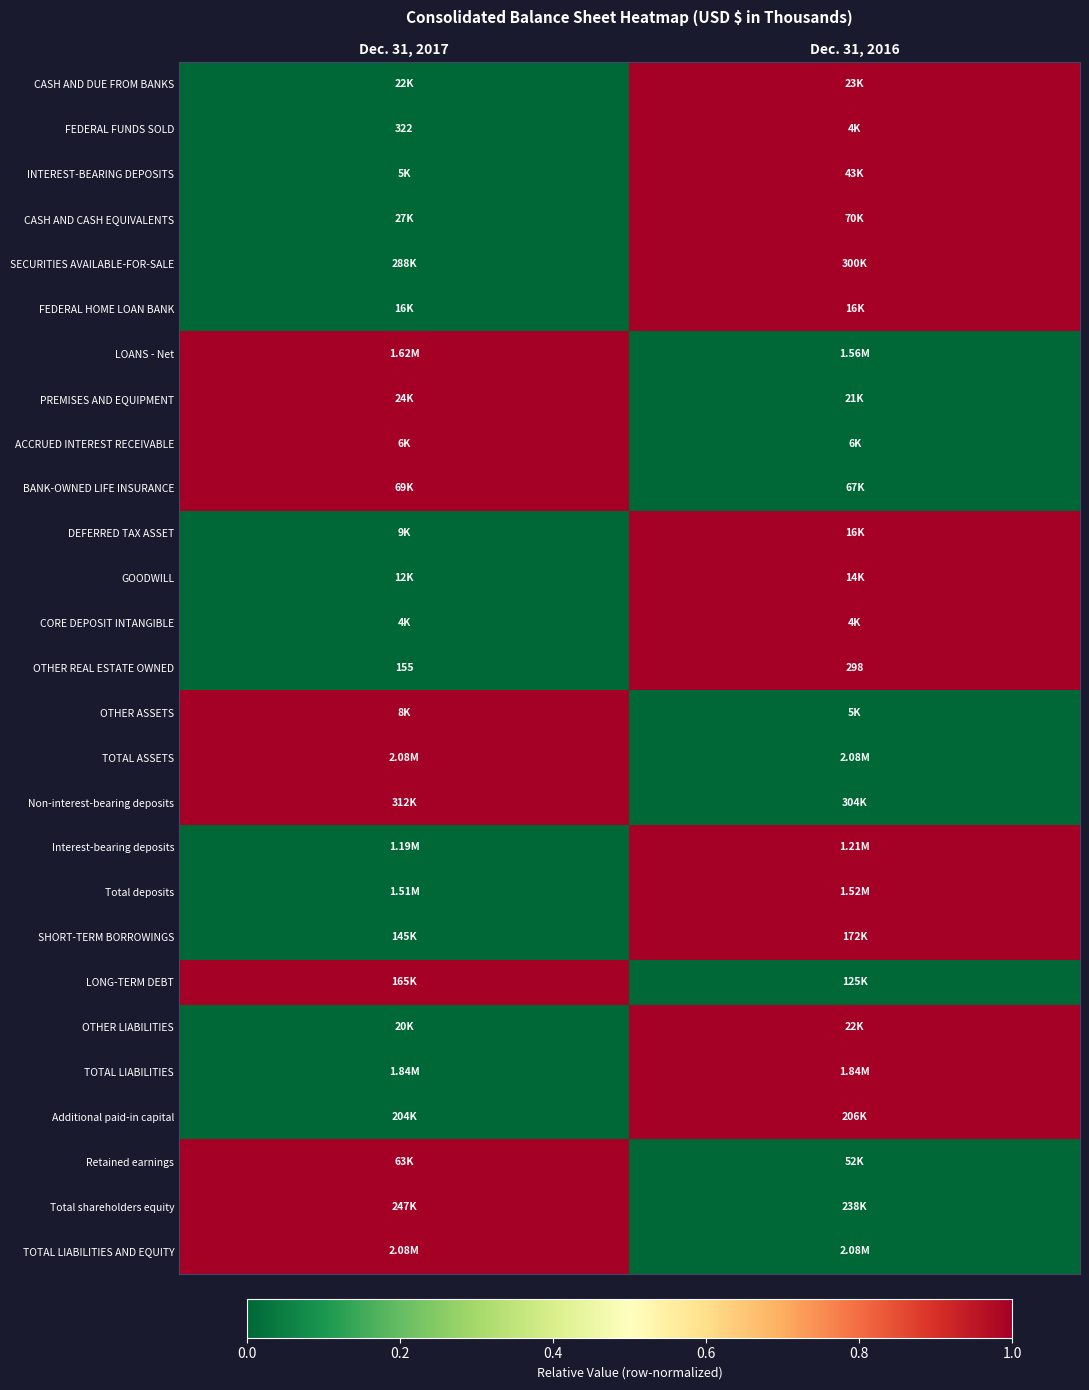

True or false: OTHER LIABILITIES has a value of 0 at Dec. 31, 2017.

True